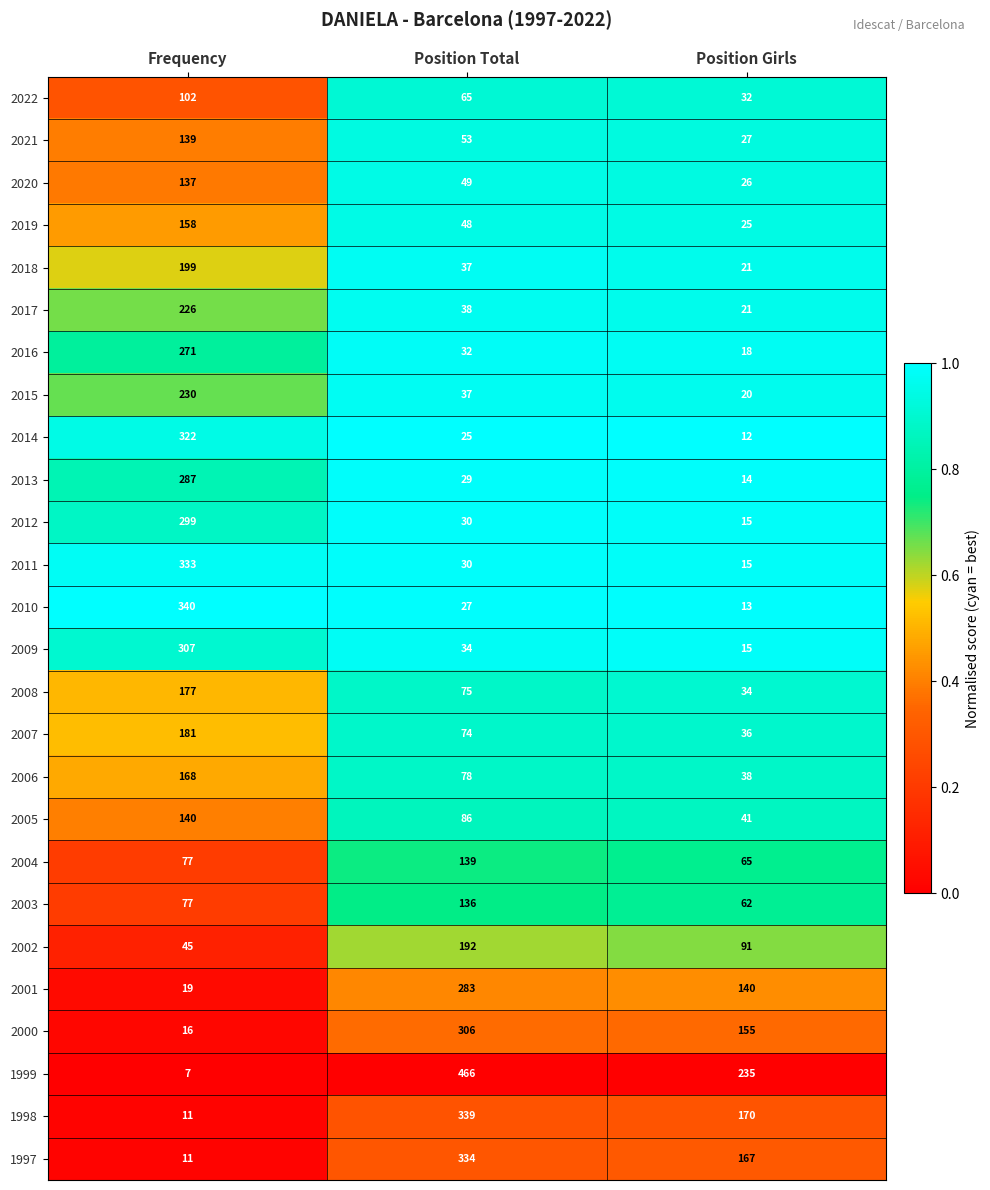

What is the difference between the 1999 values at Position Girls and Position Total?

231